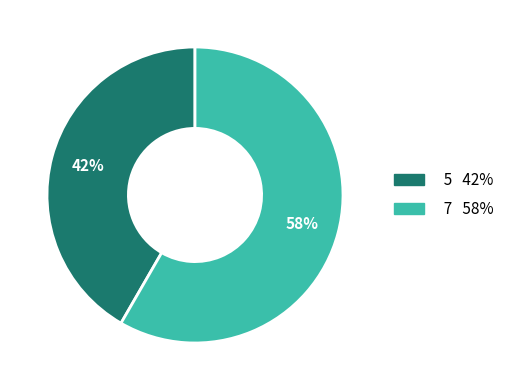

Is there a majority slice in this chart?

Yes